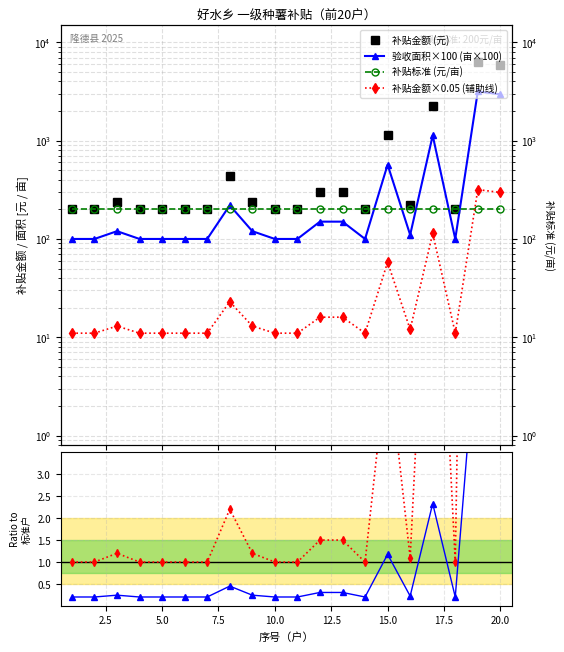

What is the sum of all 补贴额/标准面积比 values?

97.0